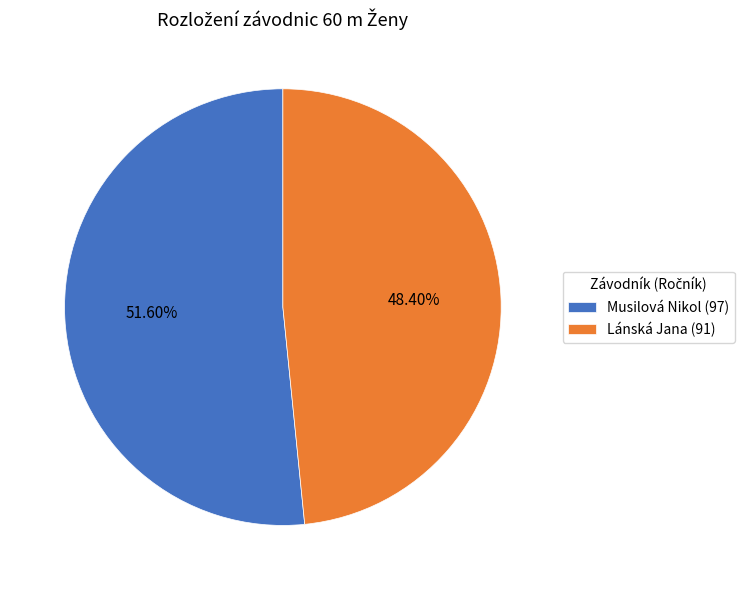

What is the total percentage of Musilová Nikol and Lánská Jana?

100.0%